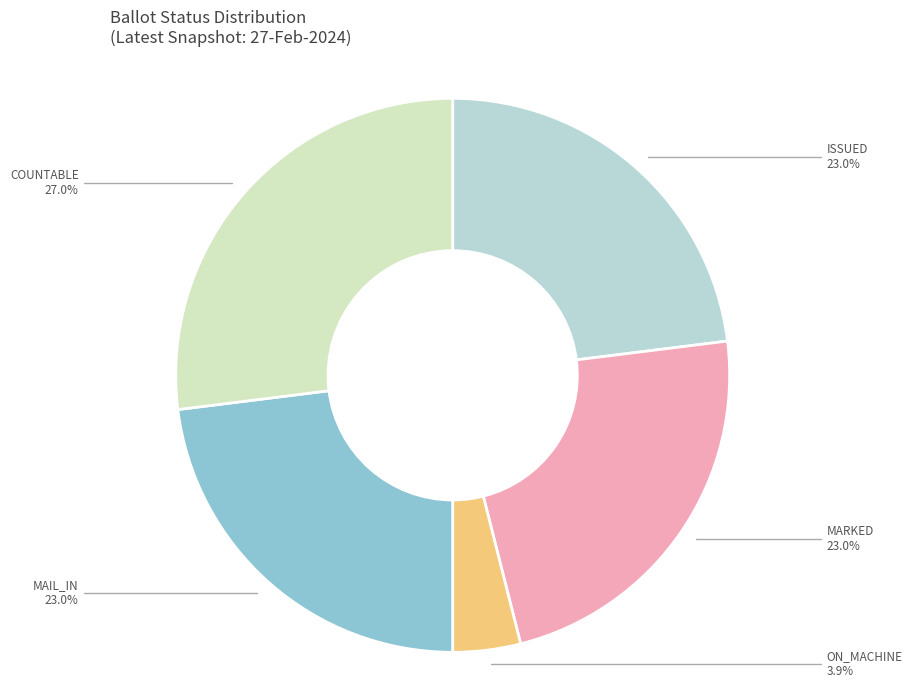

The ON_MACHINE slice represents 4% of the pie. True or false?

True